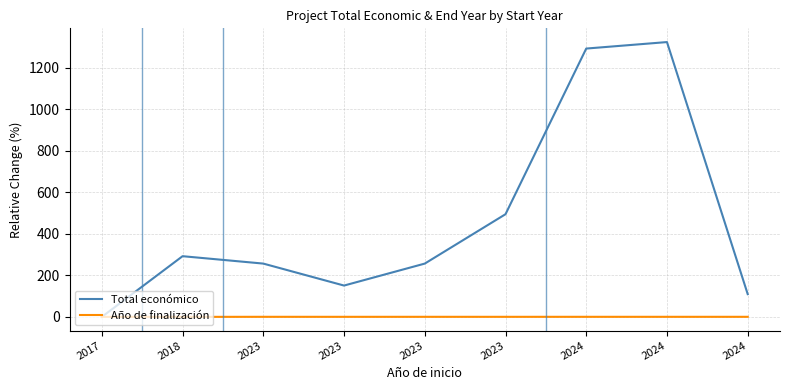

True or false: Total económico has more than 0 points higher than both neighbors.

True